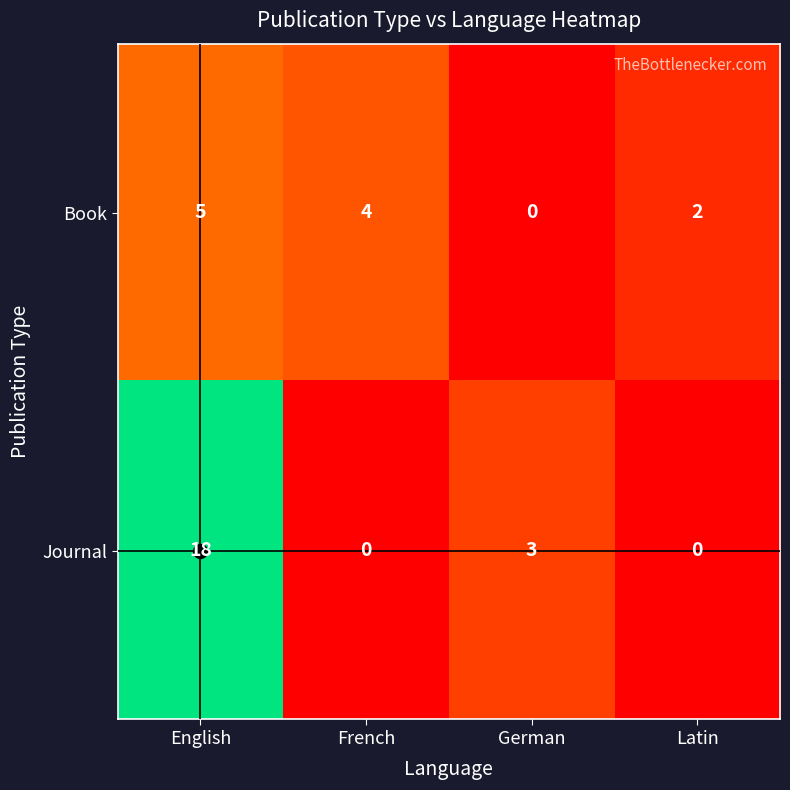

What value does the Book series have at English?

5